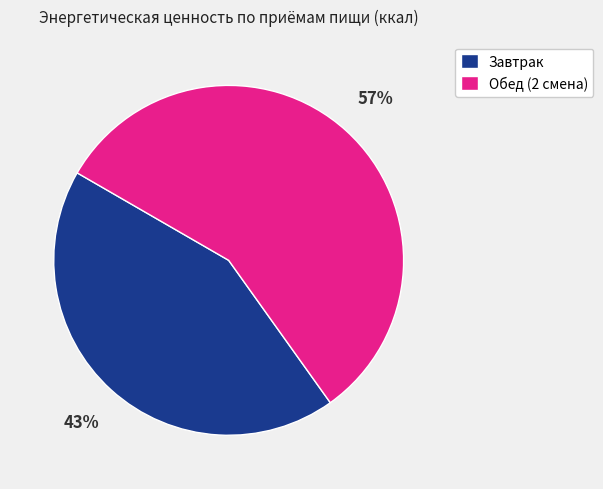

Rank the categories by value from highest to lowest.

Обед (2 смена), Завтрак